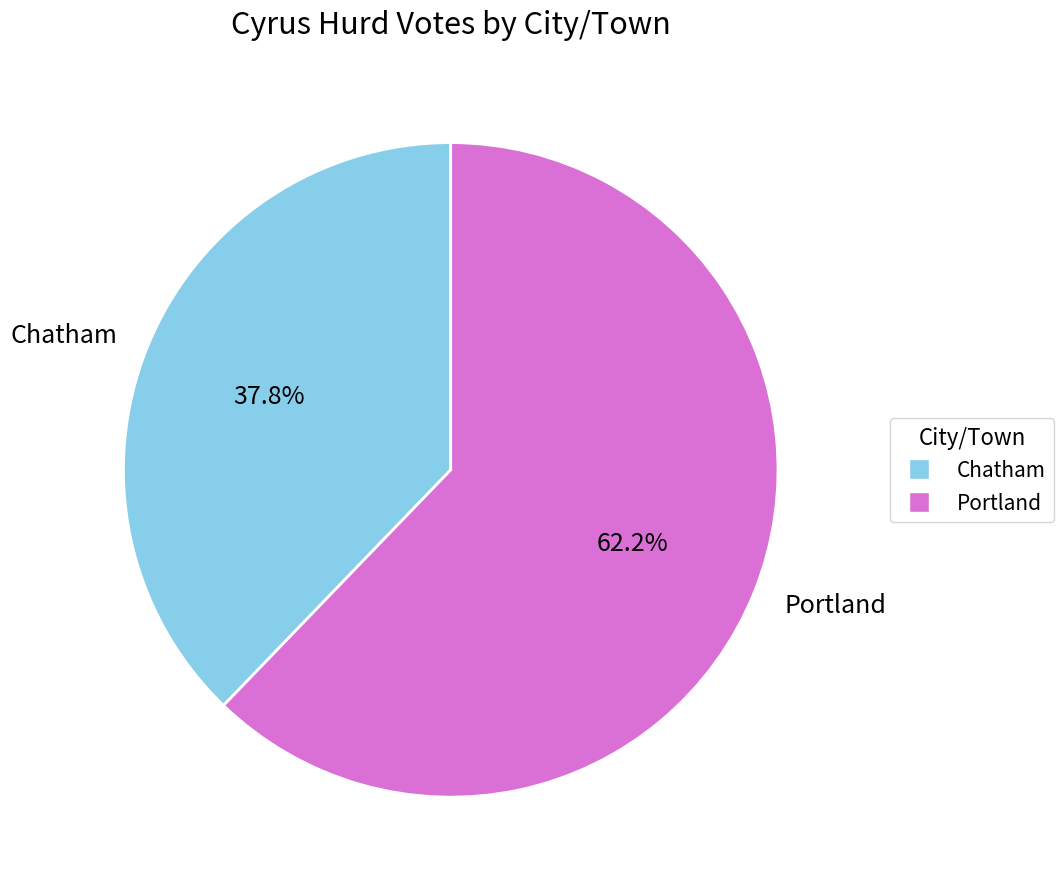

Approximately how many times larger is the value at Chatham compared to Portland?

0.6